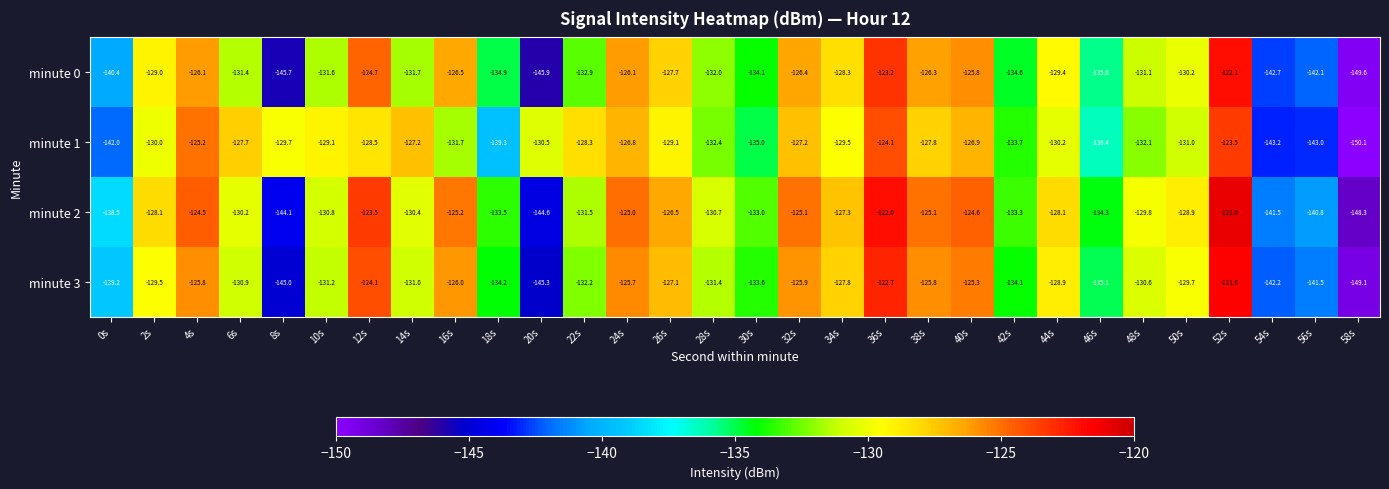

What is the approximate value of minute 2 at 8s?

-144.1